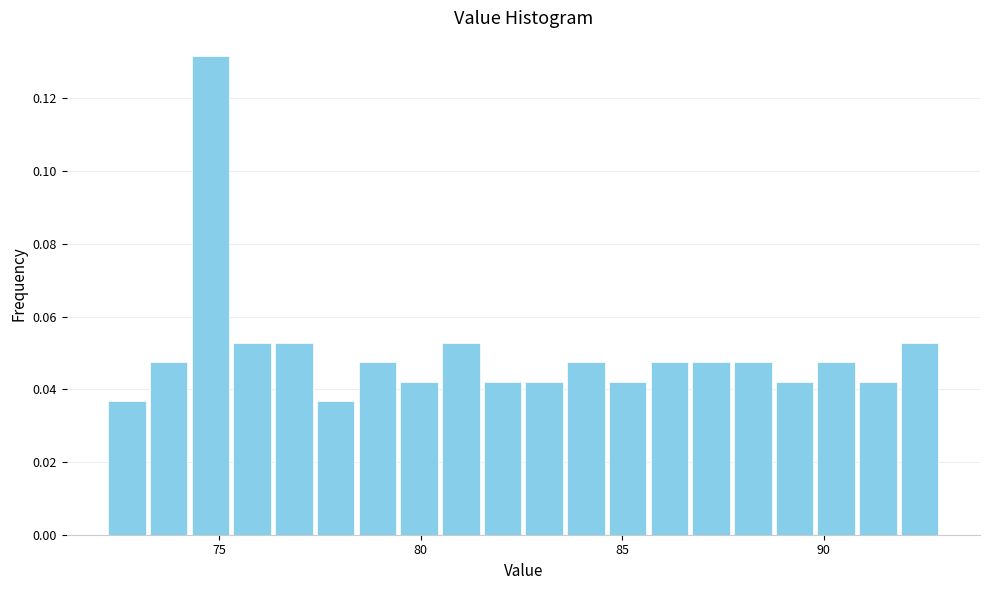

Read against the x-axis, roughly where is the centre of the tallest bar?

75.0